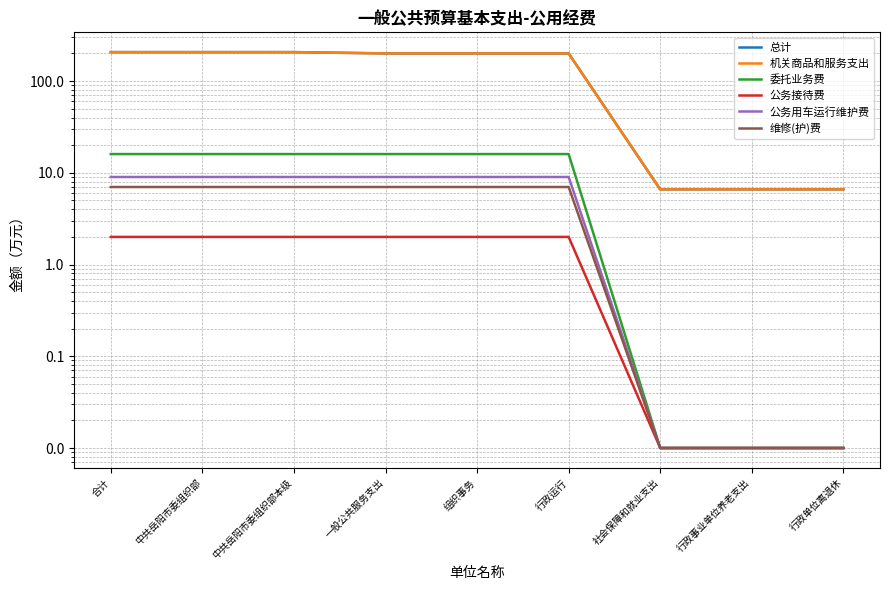

Which has a higher value, 行政事业单位养老支出 or 组织事务?

组织事务